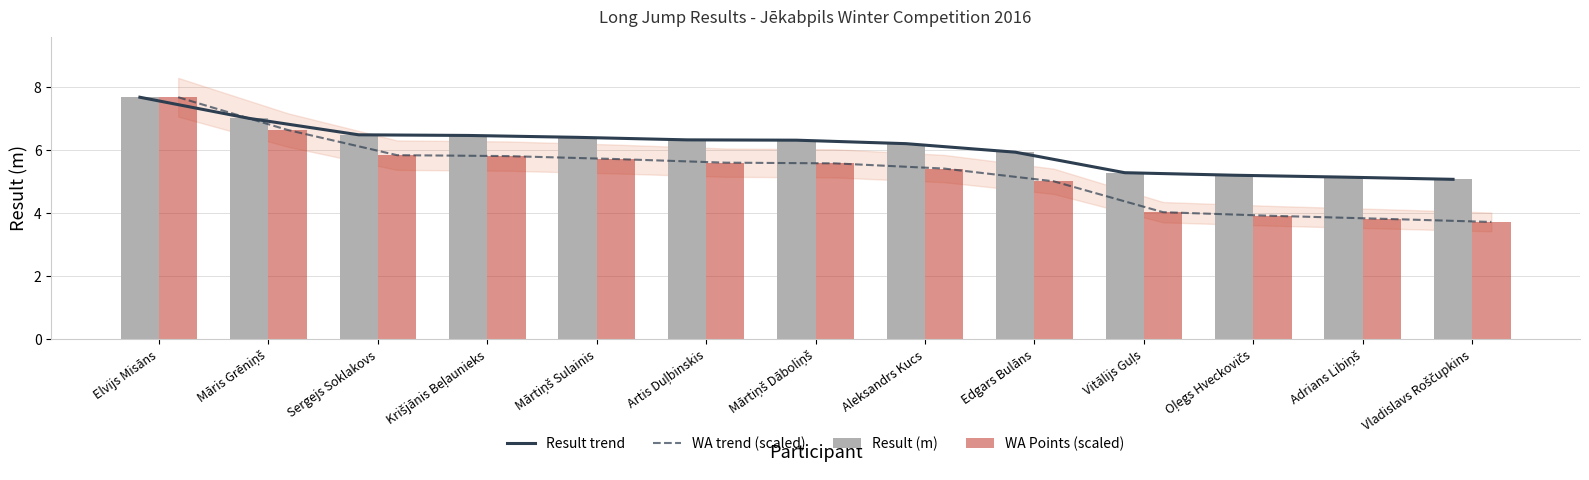

Reading right to left, transcribe all the data shown in this chart.

Result trend: 5.1	5.1	5.2	5.3	5.9	6.2	6.3	6.3	6.4	6.5	6.5	7.0	7.7
WA trend (scaled): 3.7	3.8	3.9	4.0	5.0	5.4	5.6	5.6	5.7	5.8	5.8	6.6	7.7
Result (m): 5.1	5.1	5.2	5.3	5.9	6.2	6.3	6.3	6.4	6.5	6.5	7.0	7.7
WA Points (scaled): 3.7	3.8	3.9	4.0	5.0	5.4	5.6	5.6	5.7	5.8	5.8	6.6	7.7